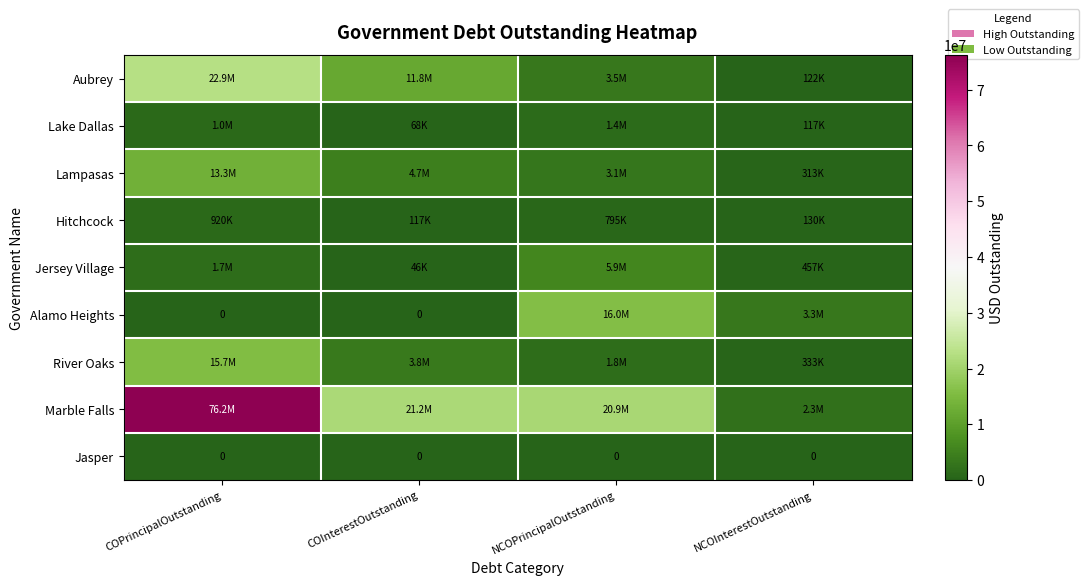

At which category is the sum across all series the highest?

COPrincipalOutstanding